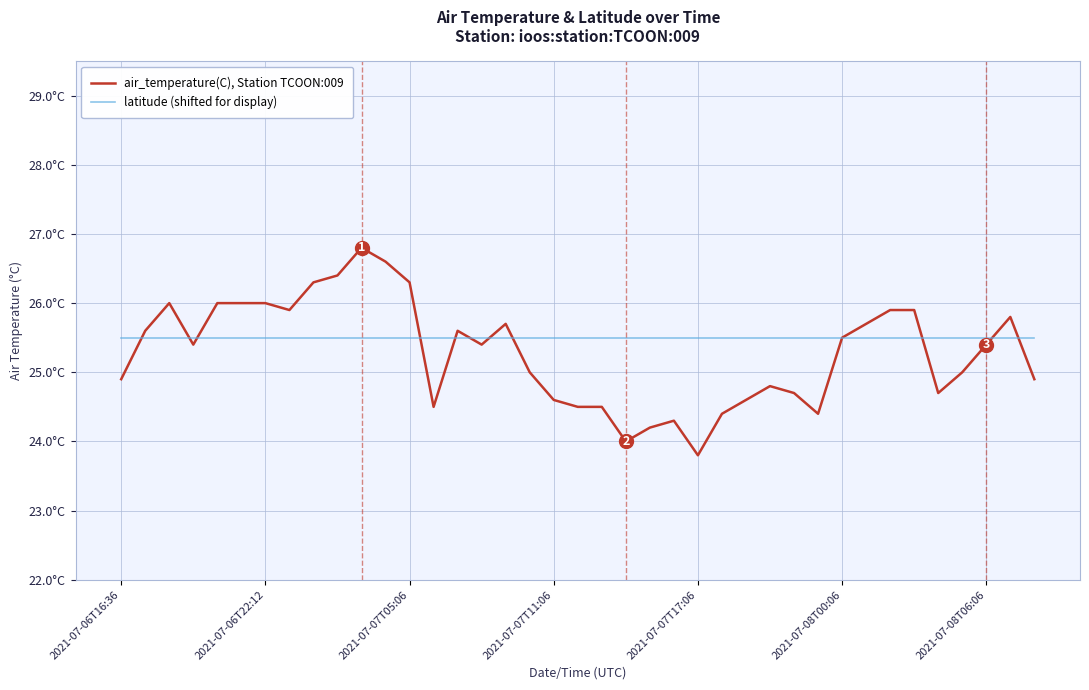

Does the chart display data point markers on the line(s)?

No